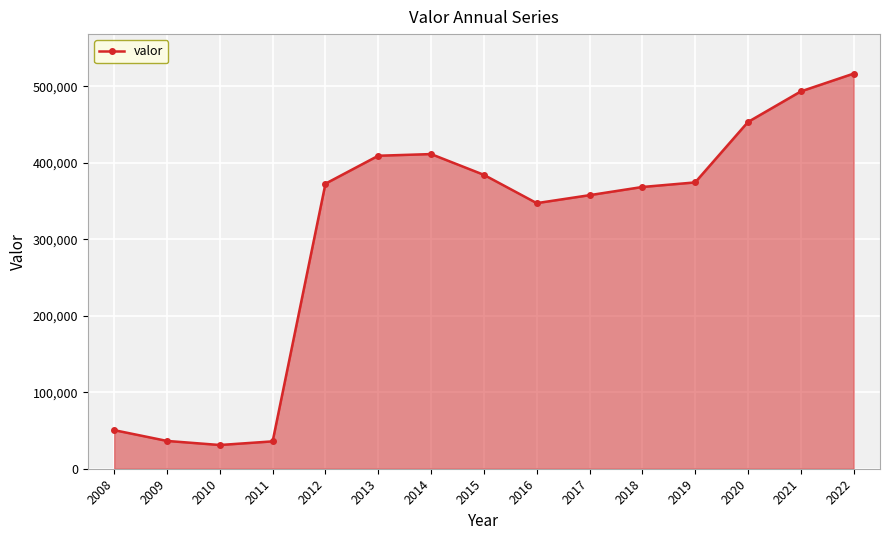

What is the value of the 11th point from the left?

368506